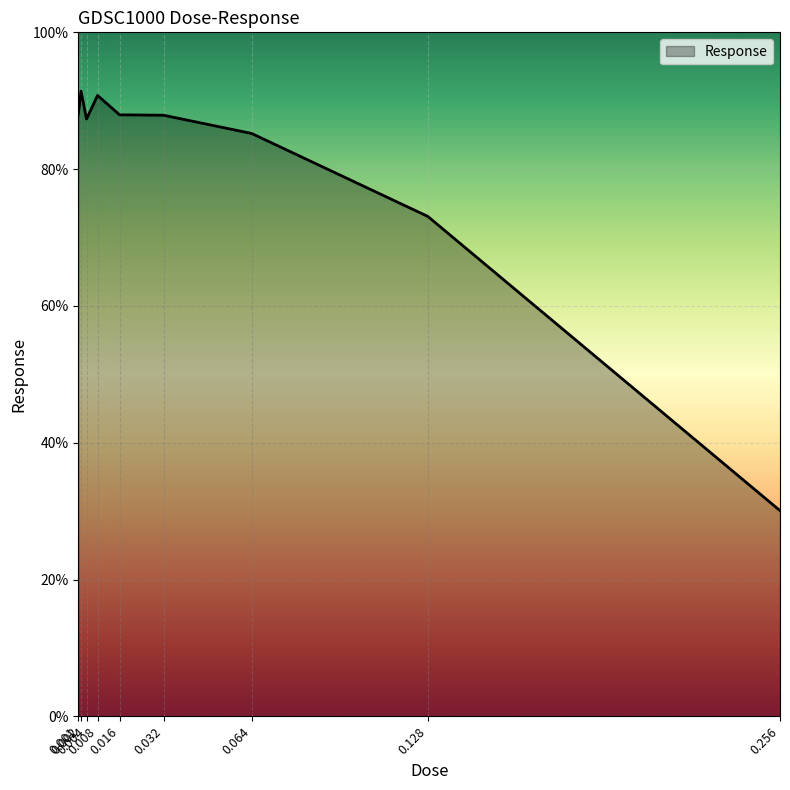

Which has a higher value, 0.008 or 0.064?

0.008